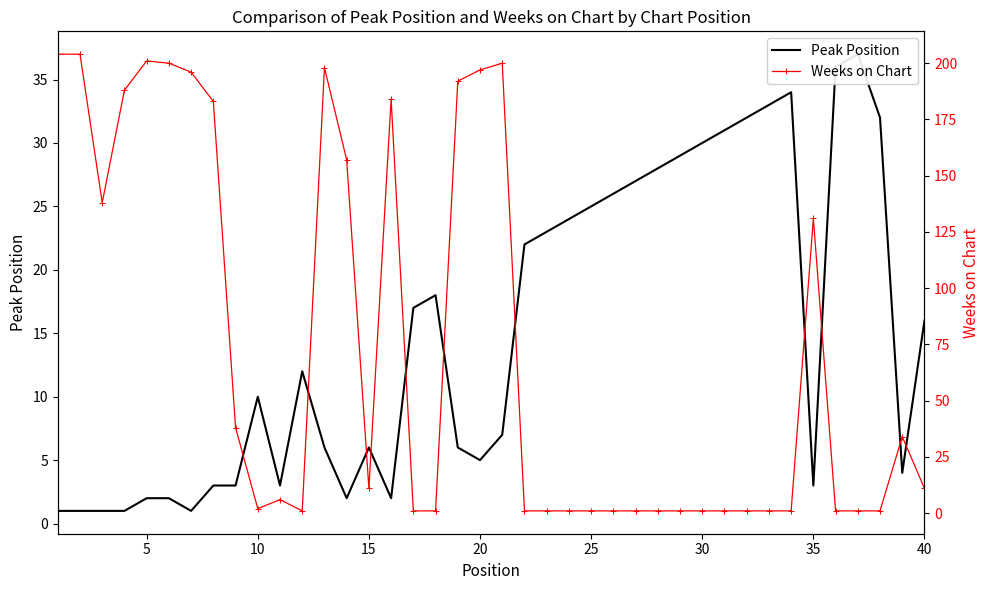

How many data points in Peak Position are above 12?

19